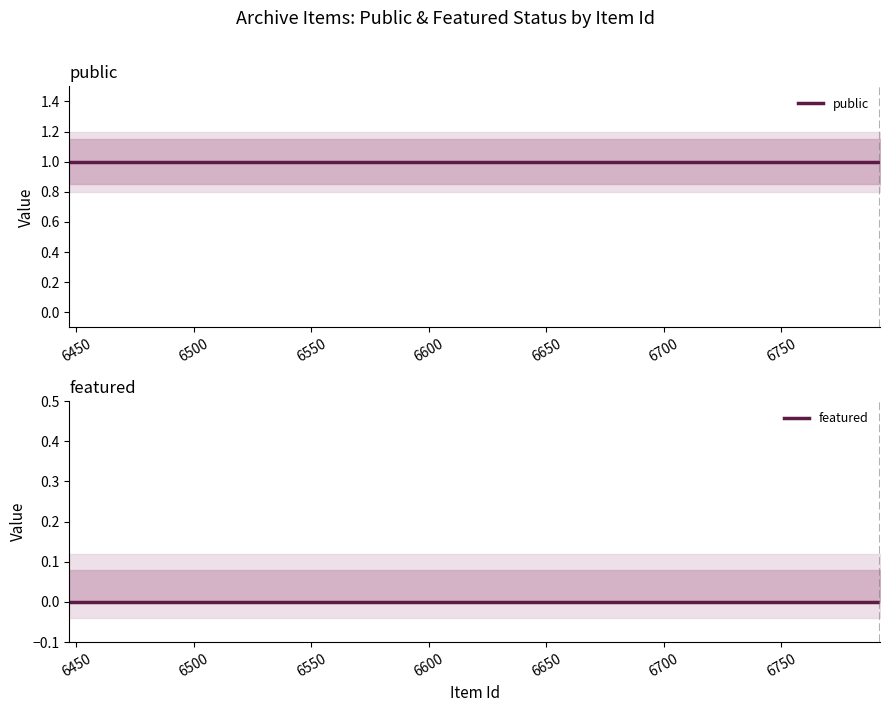

Is the value of featured at 6500 greater than the value of public at 6600?

No